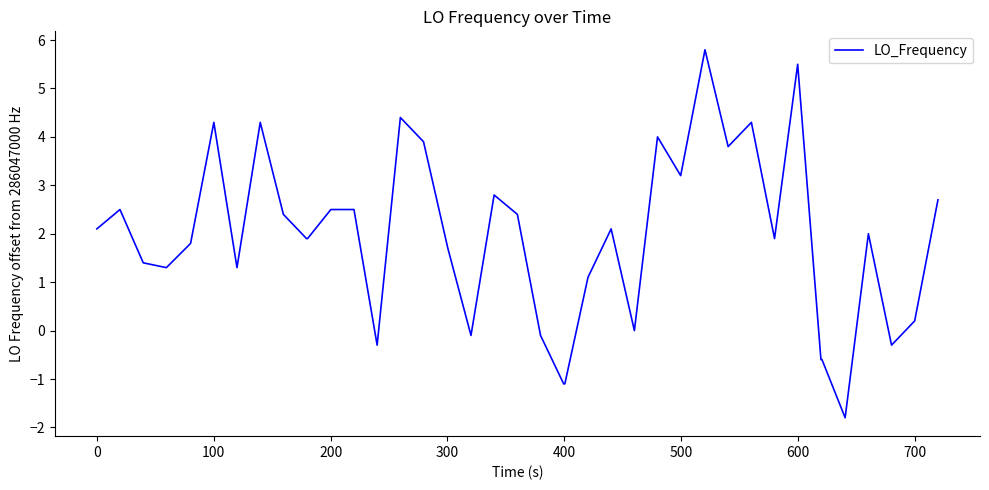

What is the difference between the maximum and minimum values?

7.6